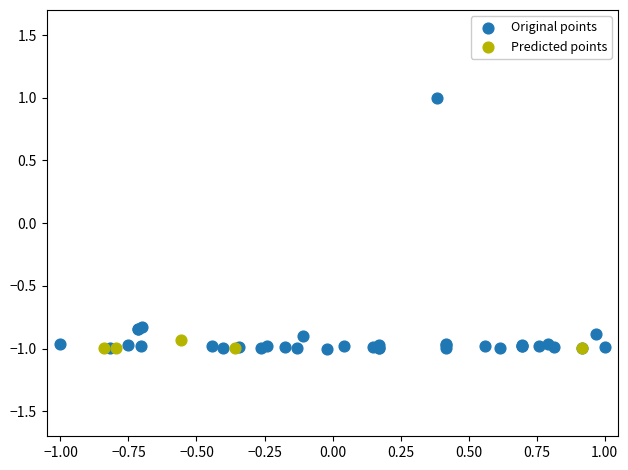

Which series has the widest spread of Y values?

Original points